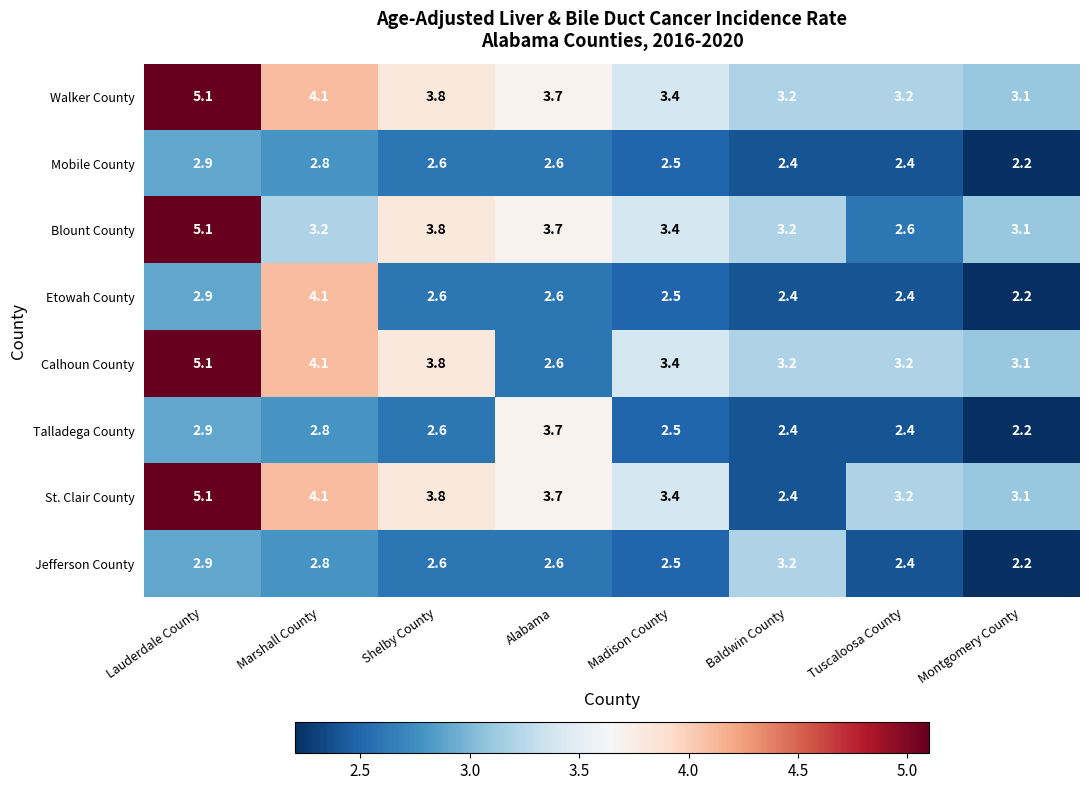

What is the spread (max minus min) of values at Shelby County?

1.2